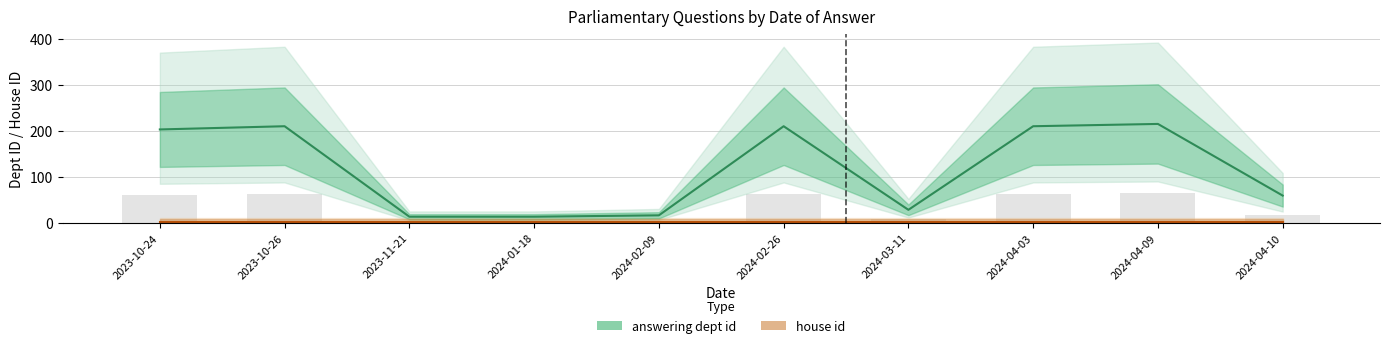

How many values in the answering dept id series are below 204?

5